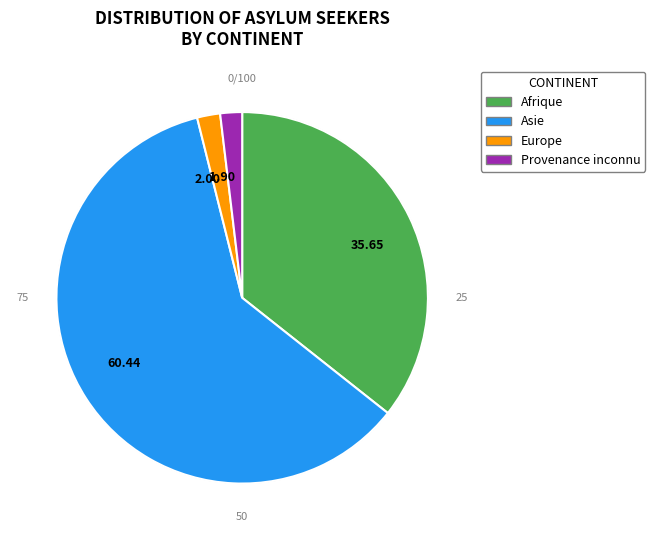

Do 1.90 and 2.00 together represent more than half of the pie?

No